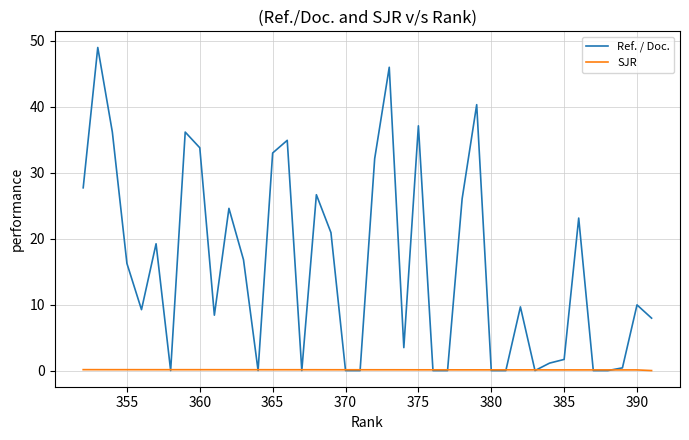

True or false: Ref. / Doc. and SJR cross at least once.

True